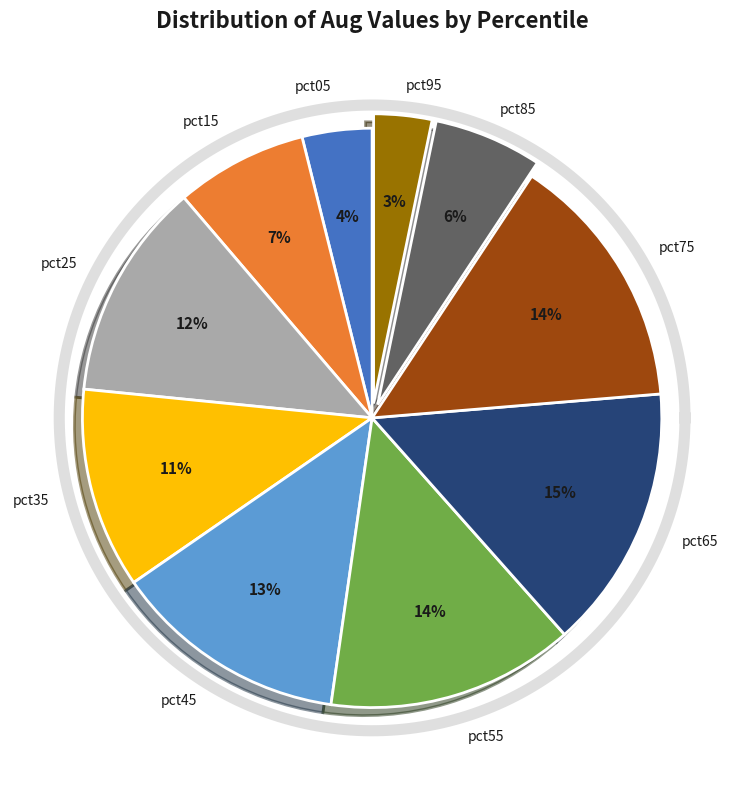

Is it true that pct35 is 4% of the pie?

False